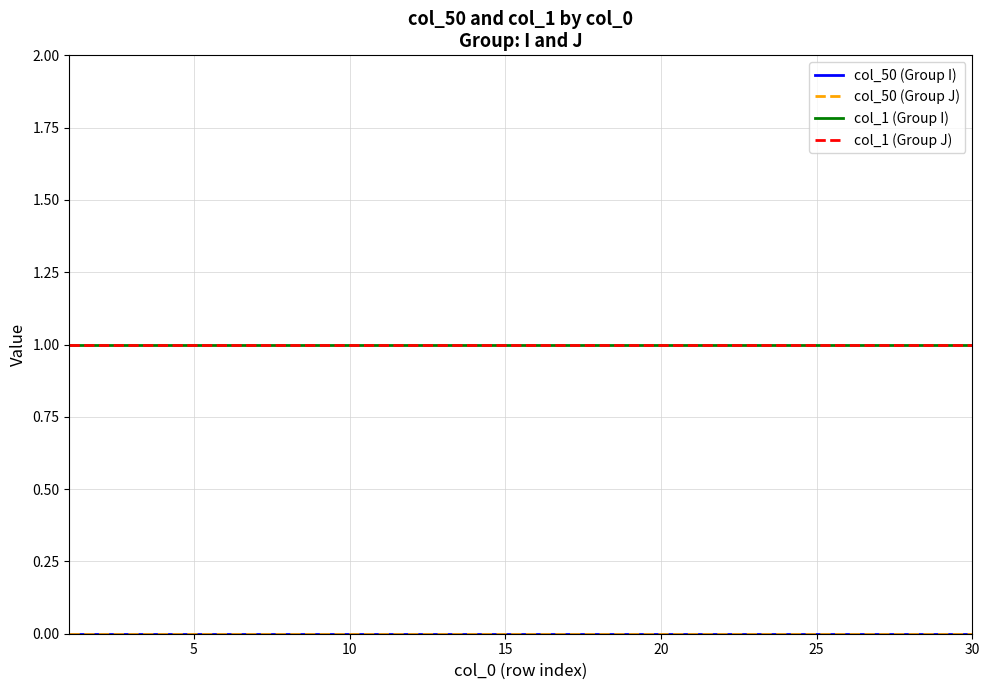

Which series has the largest total across all categories?

col_1 (Group I)